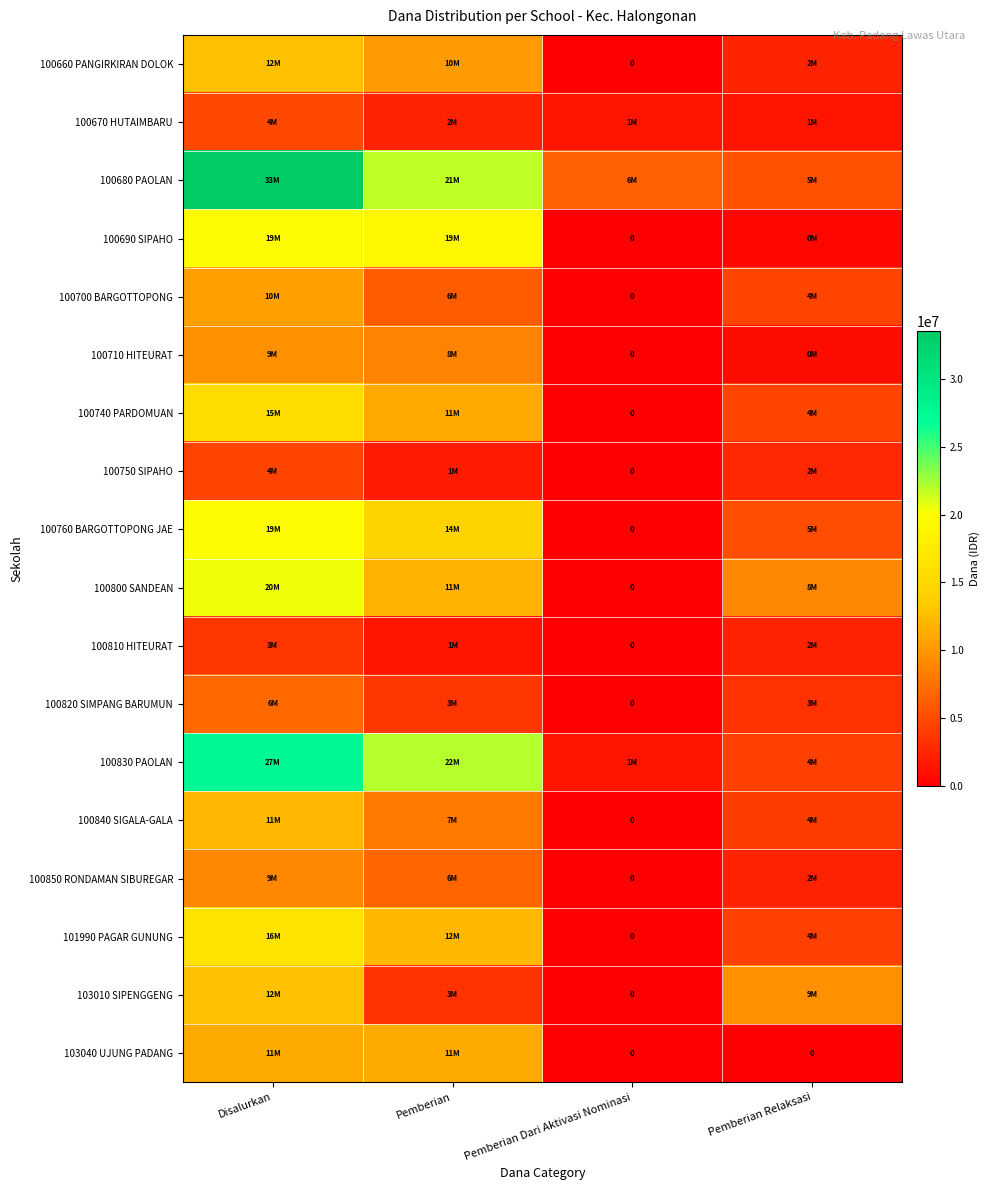

What is the average value of the 100850 RONDAMAN SIBUREGAR series?

4500000